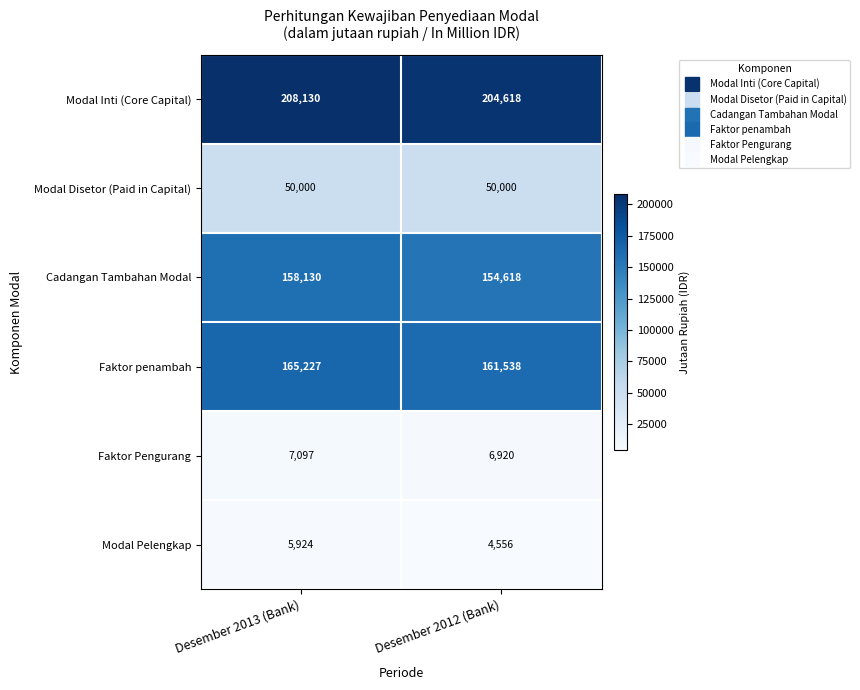

What is the sum of the Modal Disetor (Paid in Capital) values at Desember 2013 (Bank) and Desember 2012 (Bank)?

100000